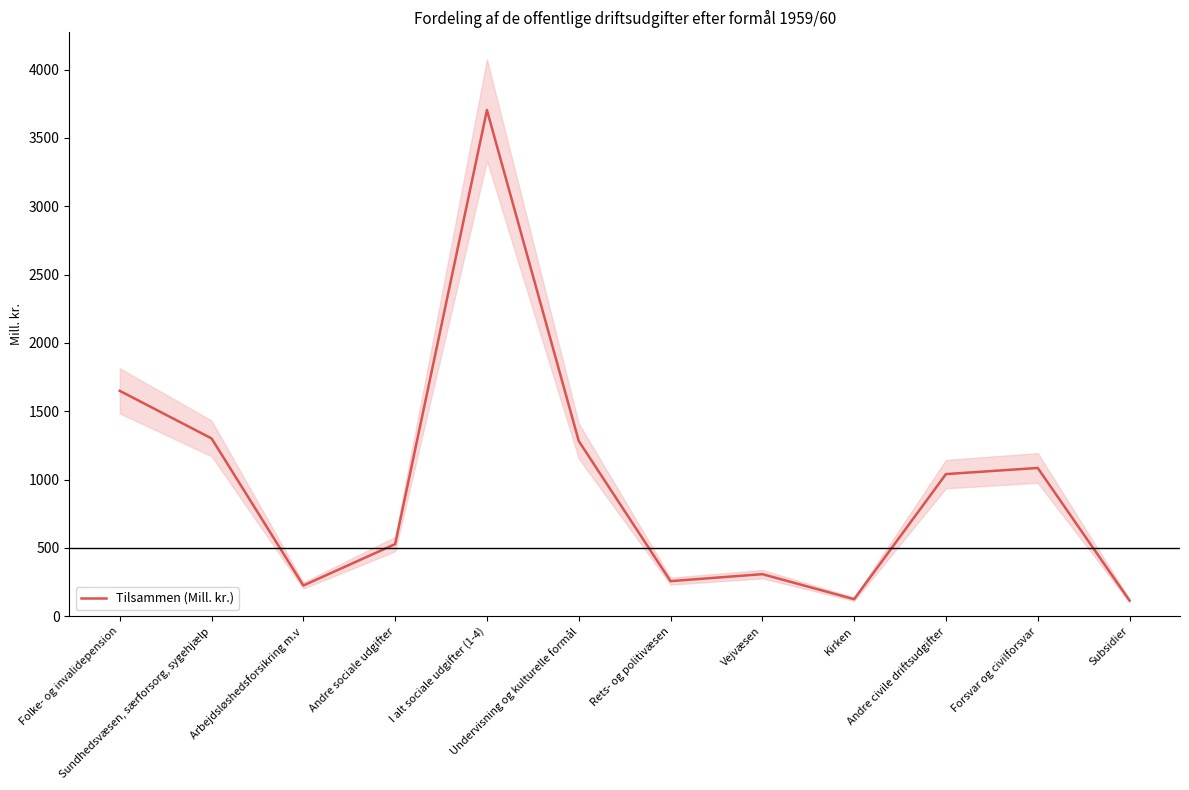

True or false: there are more than 1 points higher than both neighbors.

True